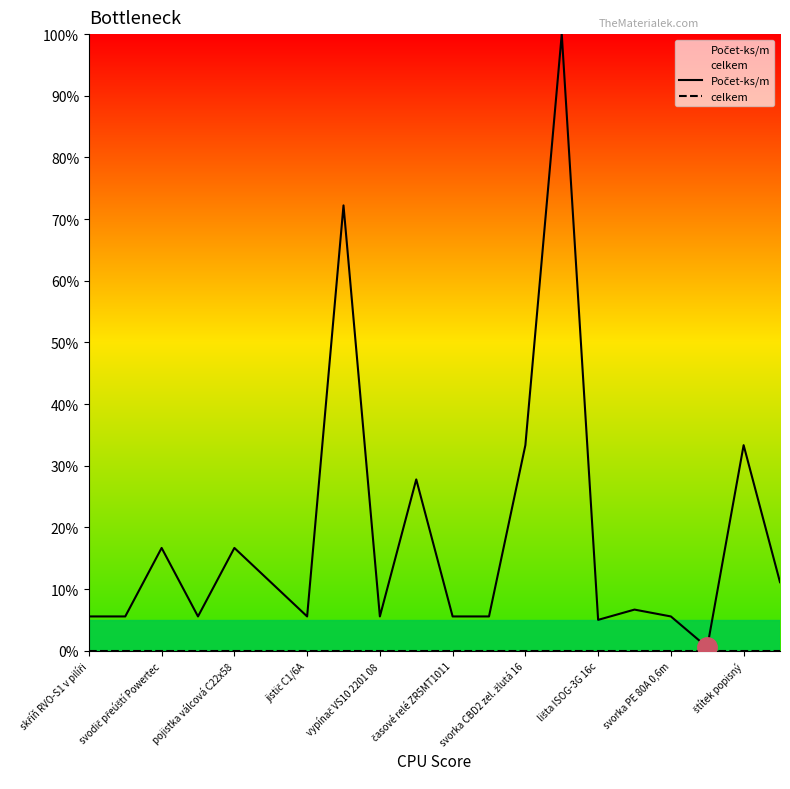

What is the greatest value displayed?

100.0